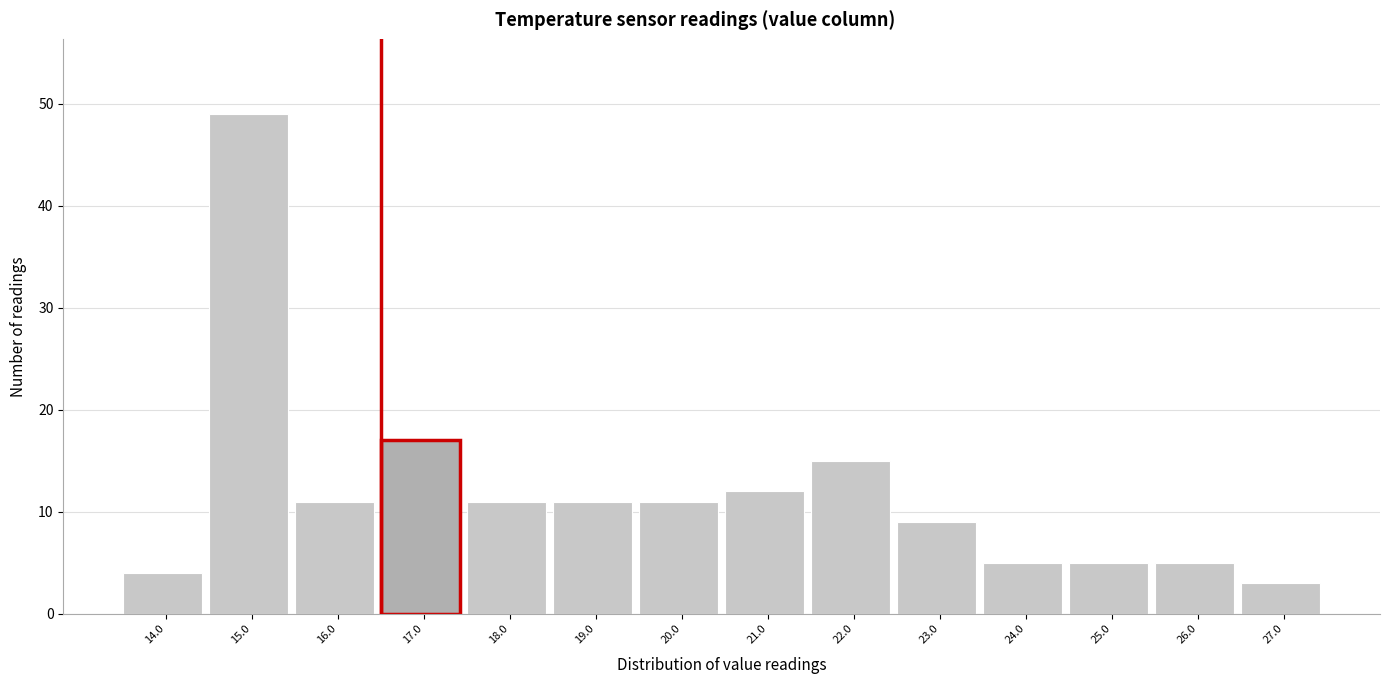

Reading left to right, extract all data points from this chart.

14.0=4	15.0=49	16.0=11	17.0=17	18.0=11	19.0=11	20.0=11	21.0=12	22.0=15	23.0=9	24.0=5	25.0=5	26.0=5	27.0=3